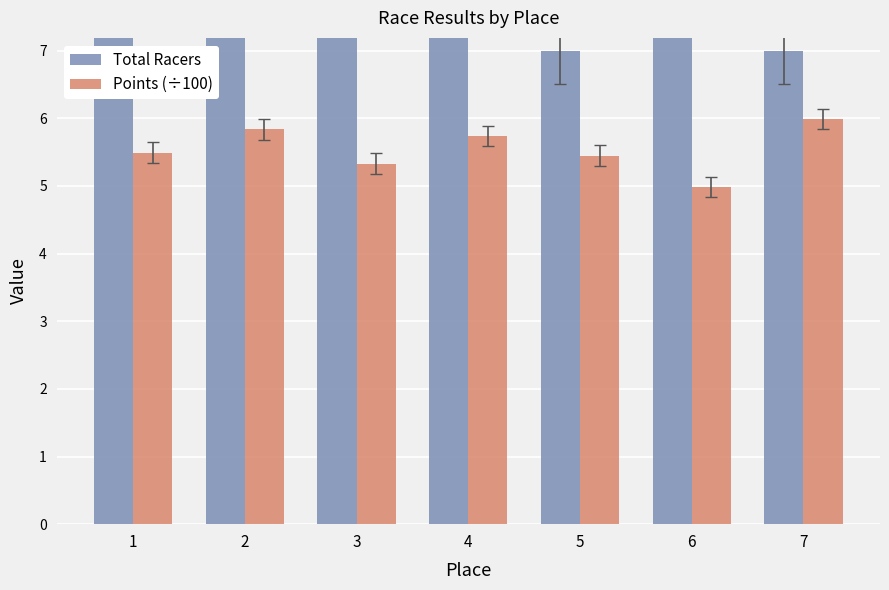

What are all the series names shown in the legend?

Total Racers, Points (÷100)